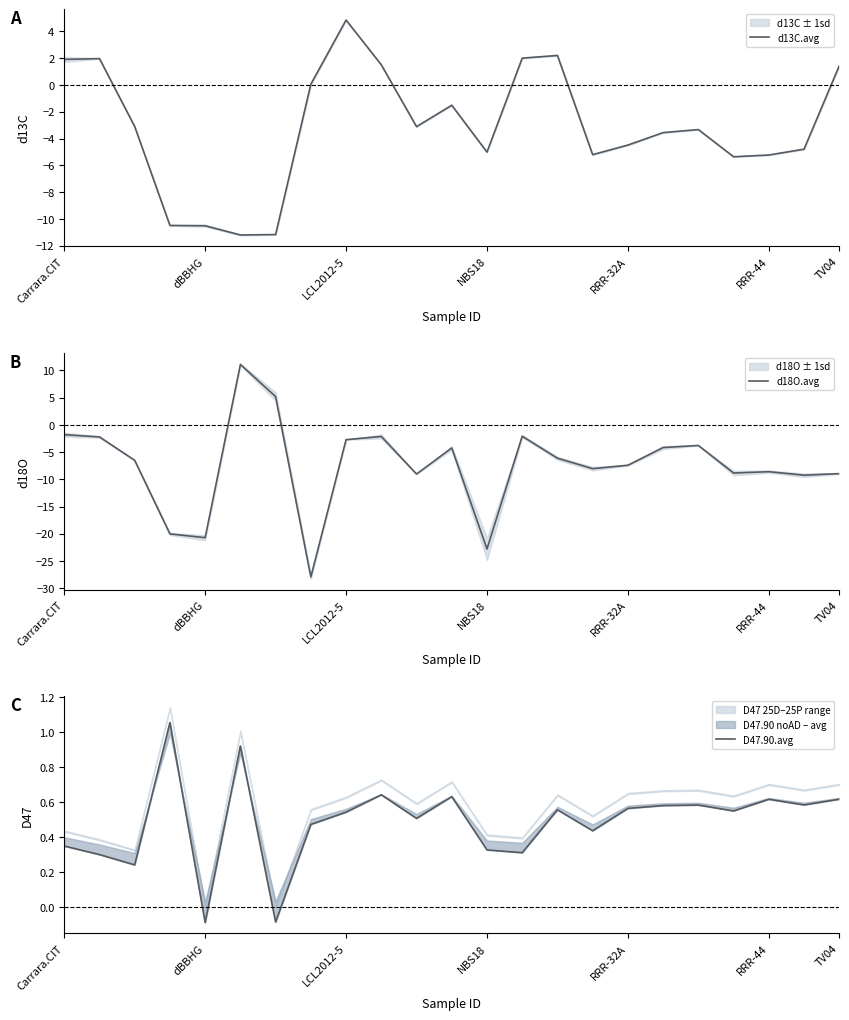

True or false: d13C.avg has more than 0 points higher than both neighbors.

True